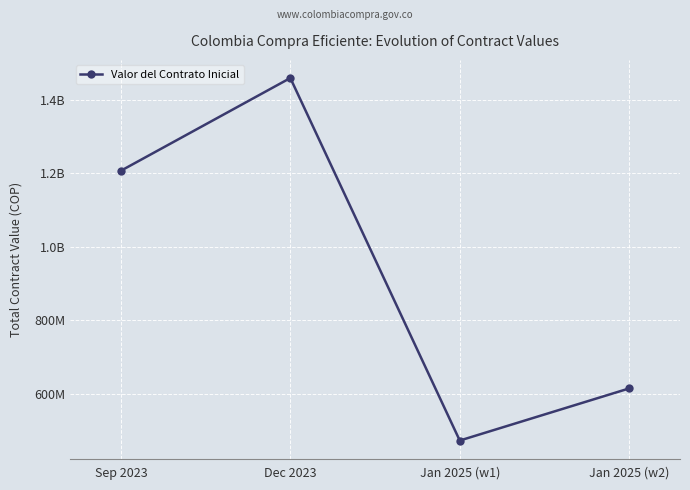

Is this an area chart (filled region under the line)?

No